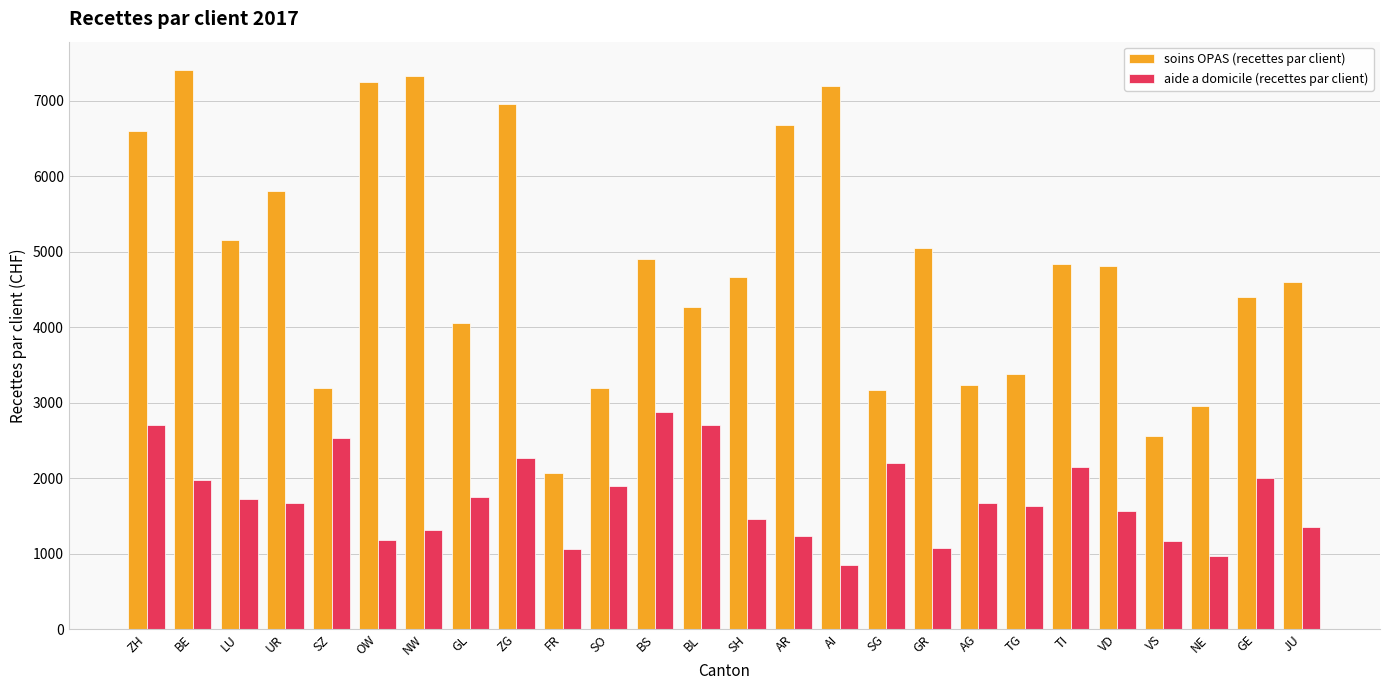

The soins OPAS (recettes par client) series shows 1596.5 at GE. True or false?

False